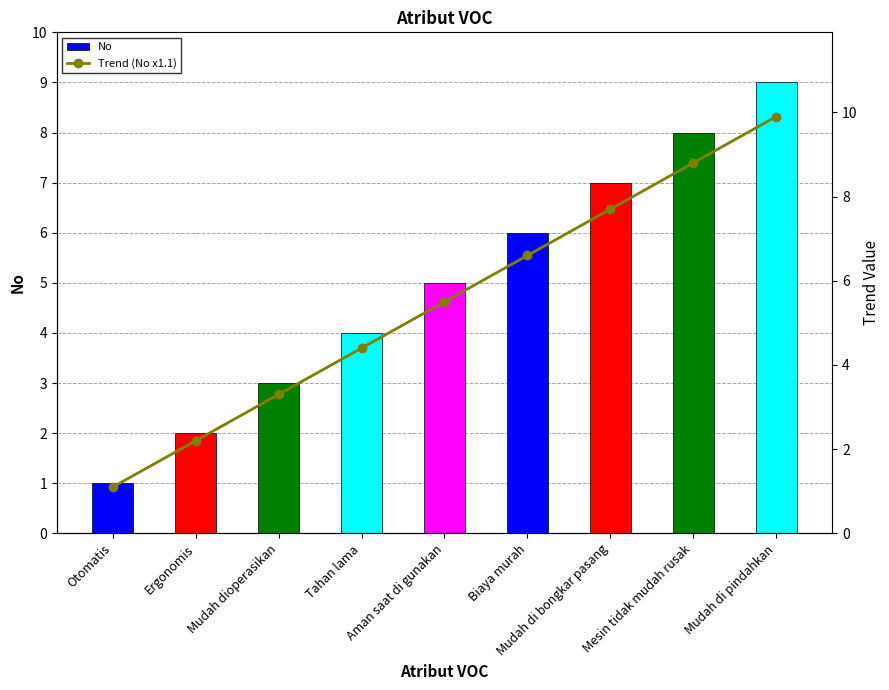

Reading left to right, list all the values displayed in this chart.

No: Otomatis=1.0	Ergonomis=2.0	Mudah dioperasikan=3.0	Tahan lama=4.0	Aman saat di gunakan=5.0	Biaya murah=6.0	Mudah di bongkar pasang=7.0	Mesin tidak mudah rusak=8.0	Mudah di pindahkan=9.0
Trend (No x1.1): Otomatis=1.1	Ergonomis=2.2	Mudah dioperasikan=3.3	Tahan lama=4.4	Aman saat di gunakan=5.5	Biaya murah=6.6	Mudah di bongkar pasang=7.7	Mesin tidak mudah rusak=8.8	Mudah di pindahkan=9.9